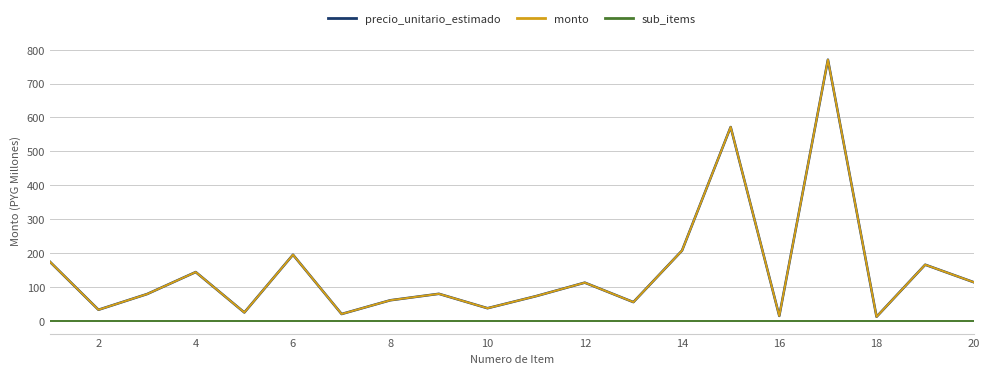

List the series in order of their peak value, lowest first.

sub_items, precio_unitario_estimado, monto